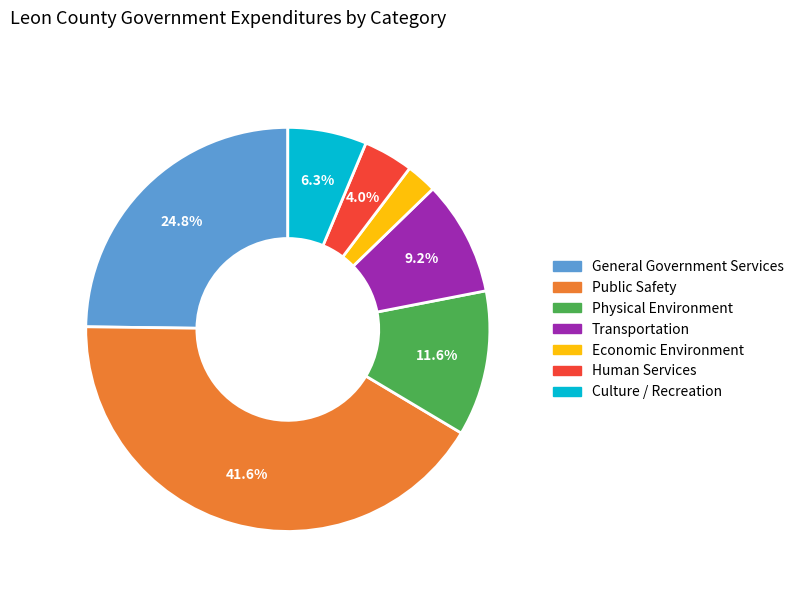

Which slice is the smallest?

Economic Environment